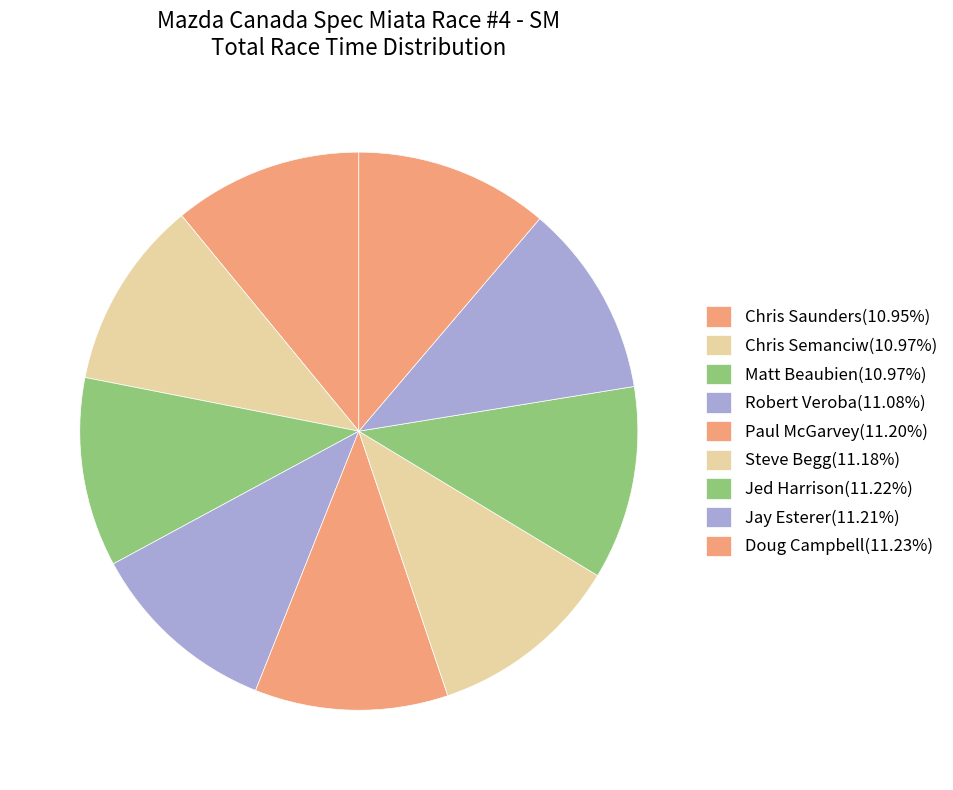

Is the sum of Chris Saunders and Jay Esterer greater than half?

No